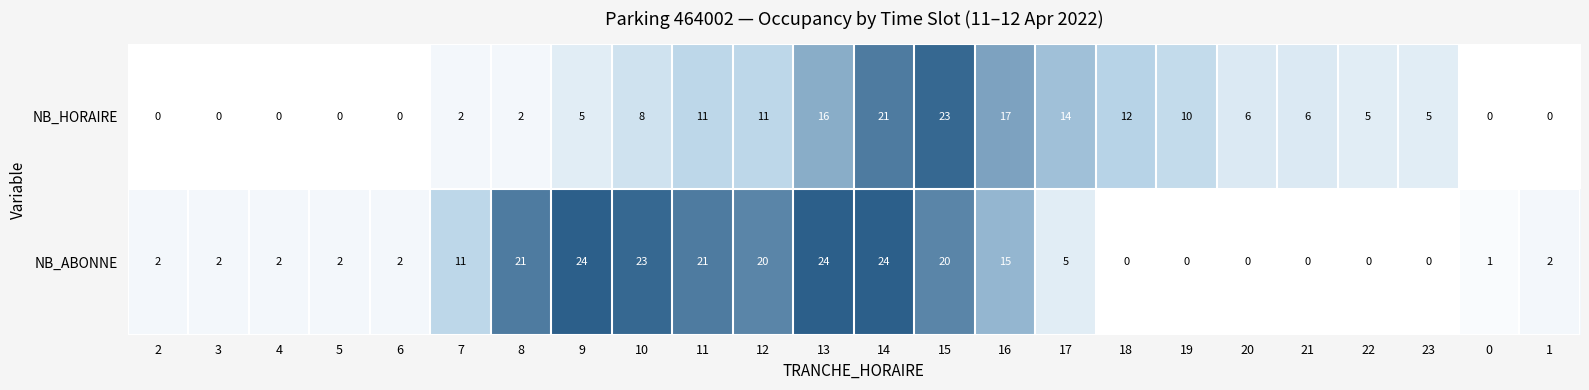

Which series changed the most between 18 and 22?

NB_HORAIRE